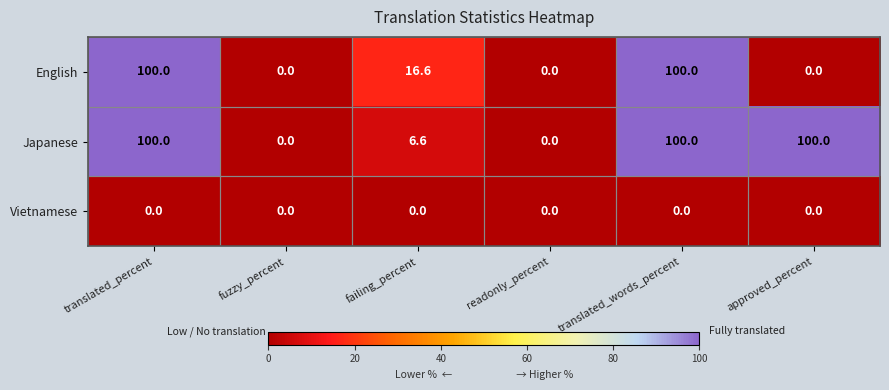

What is the maximum value shown in the chart?

100.0